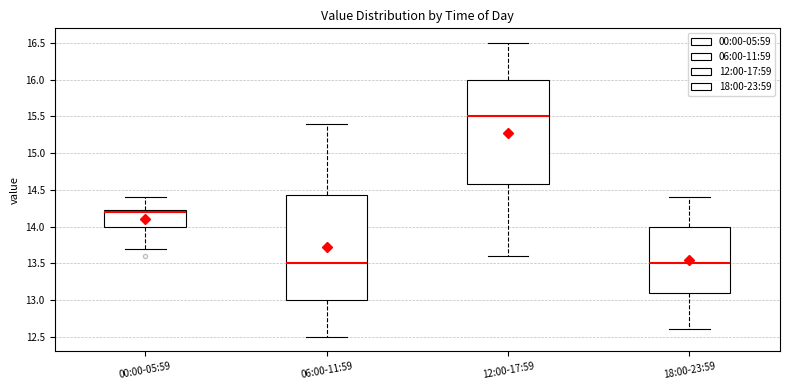

Where does the median line of the box for 18:00-23:59 sit on the y-axis? The values are not printed on the chart, so give them approximately, as read against the axis.

13.50